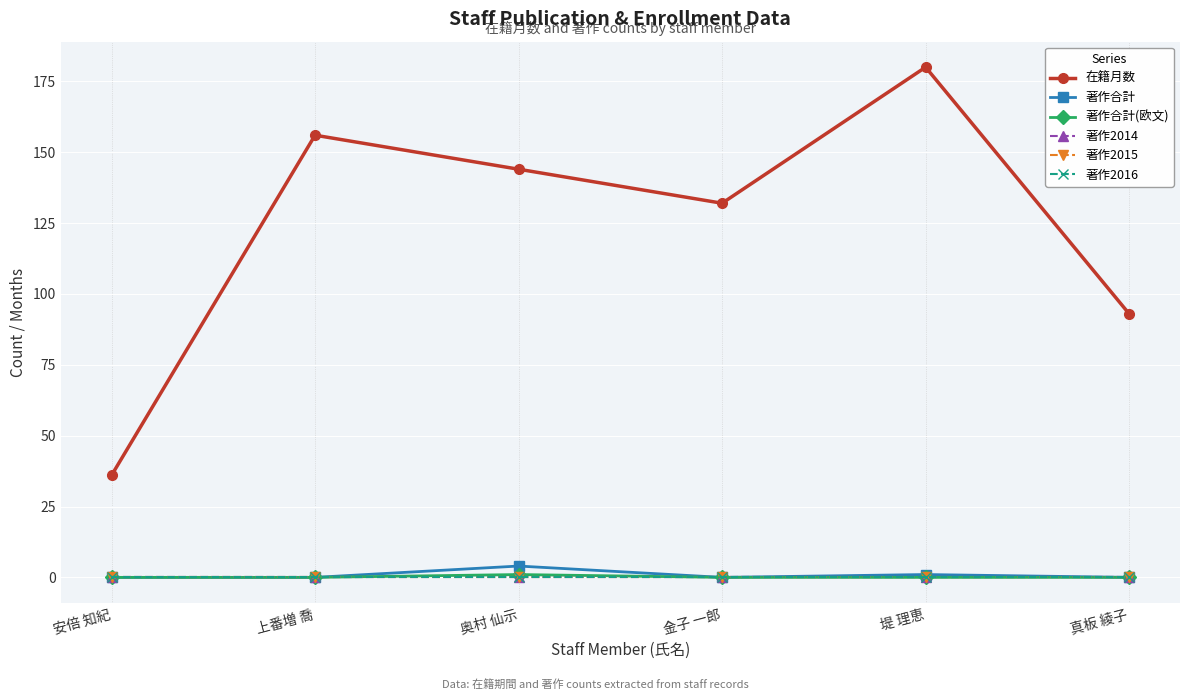

What is the total value across all series at 奥村 仙示?

149